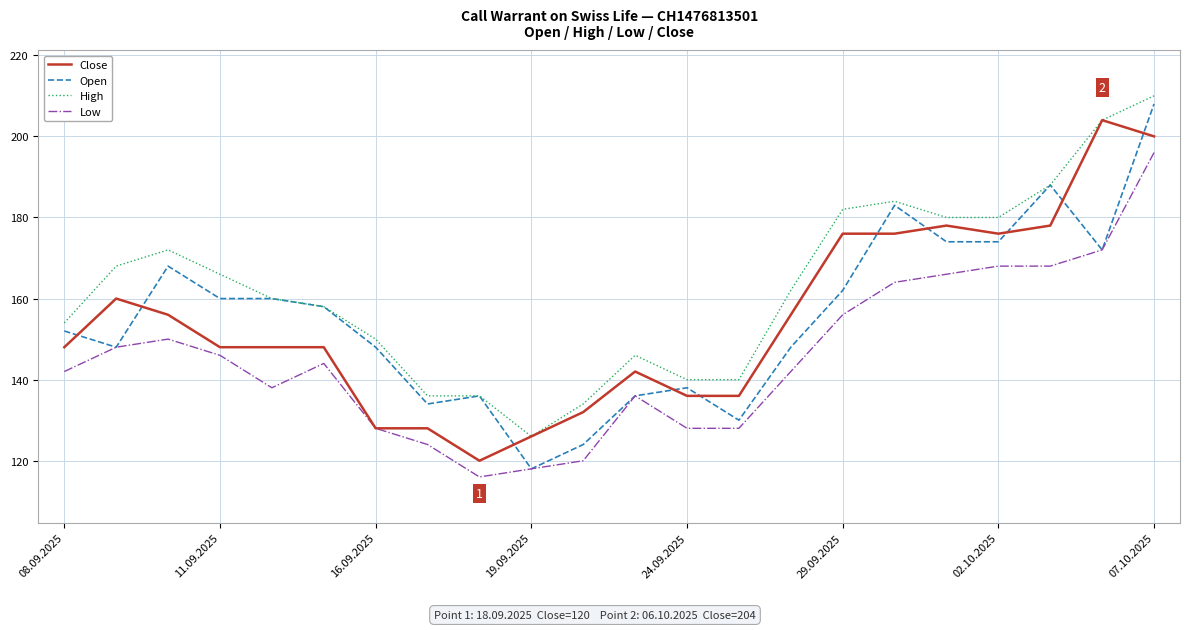

What is the lowest value of the Close series?

120